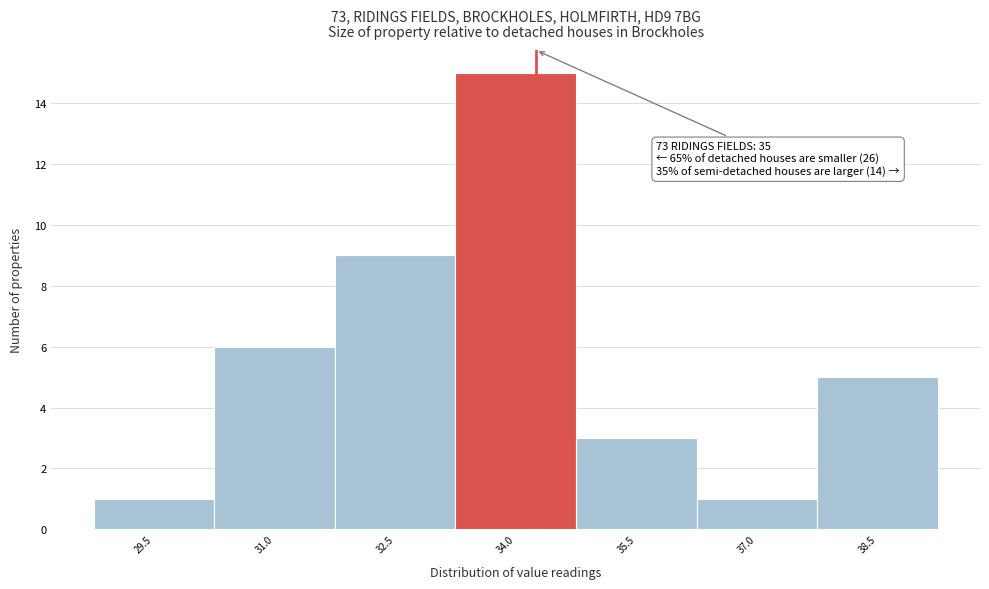

Reading left to right, extract all data points from this chart.

29.5=1	31.0=6	32.5=9	34.0=15	35.5=3	37.0=1	38.5=5